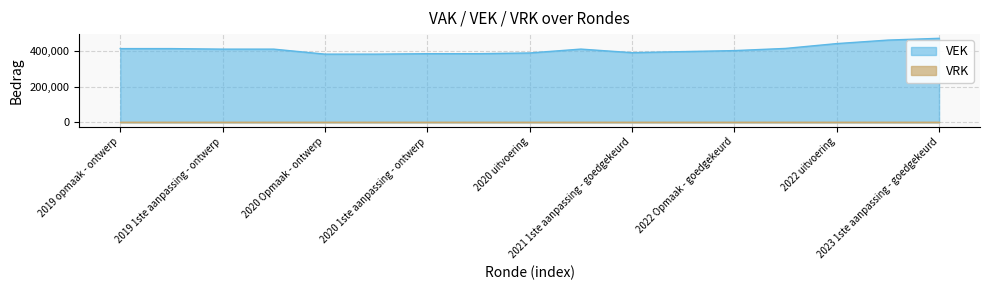

Does the chart display data point markers on the line(s)?

No